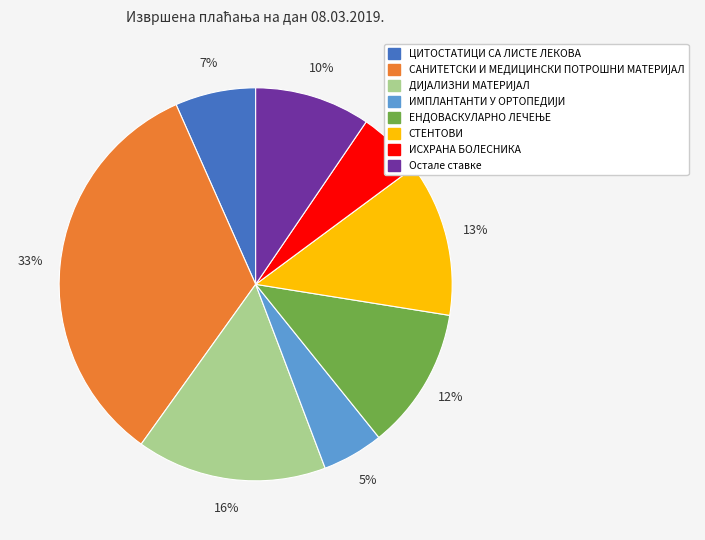

To the nearest percent, what is the average slice percentage?

12%